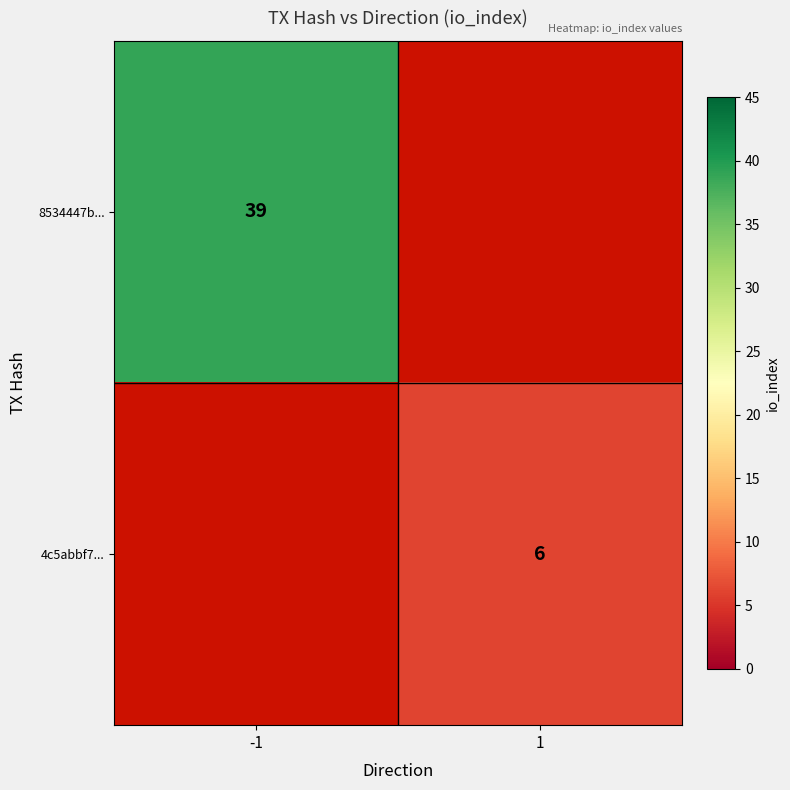

Is it true that 4c5abbf7... equals 6 at 1?

True